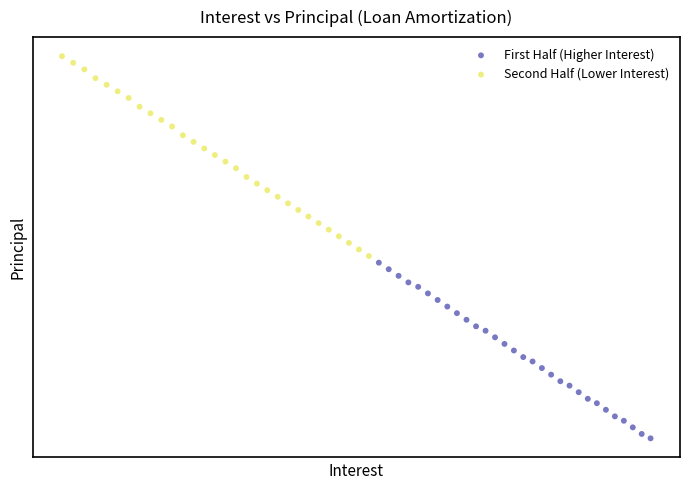

What are all the series names shown in the legend?

First Half (Higher Interest), Second Half (Lower Interest)